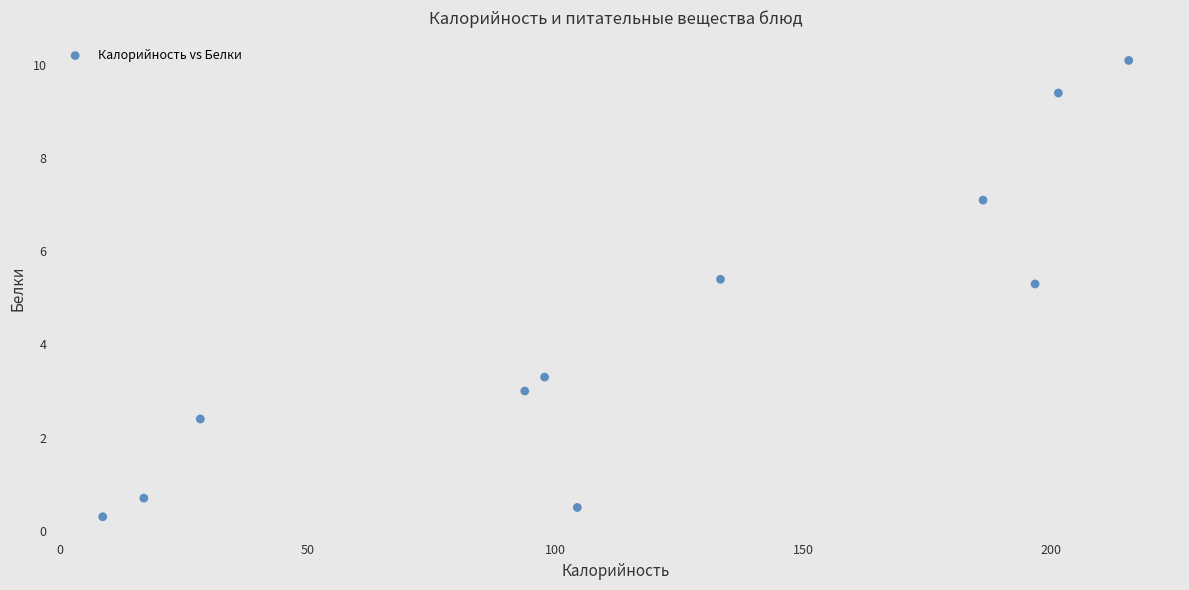

What is the range of Y values (max minus min)?

9.8